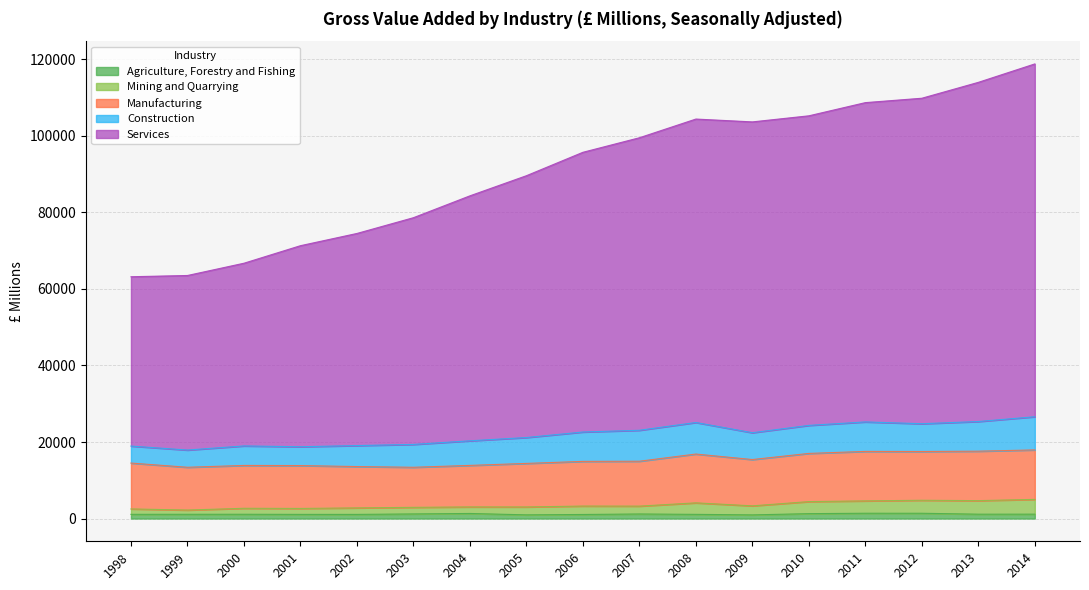

Does the chart display data point markers on the line(s)?

No